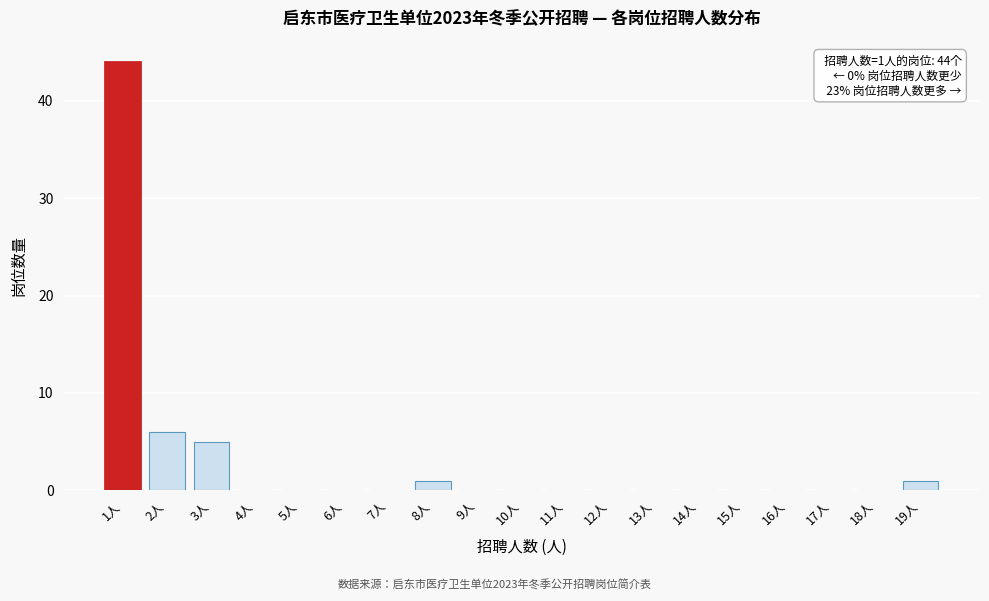

Which range on the x-axis has the tallest bar?

0.5 to 1.5